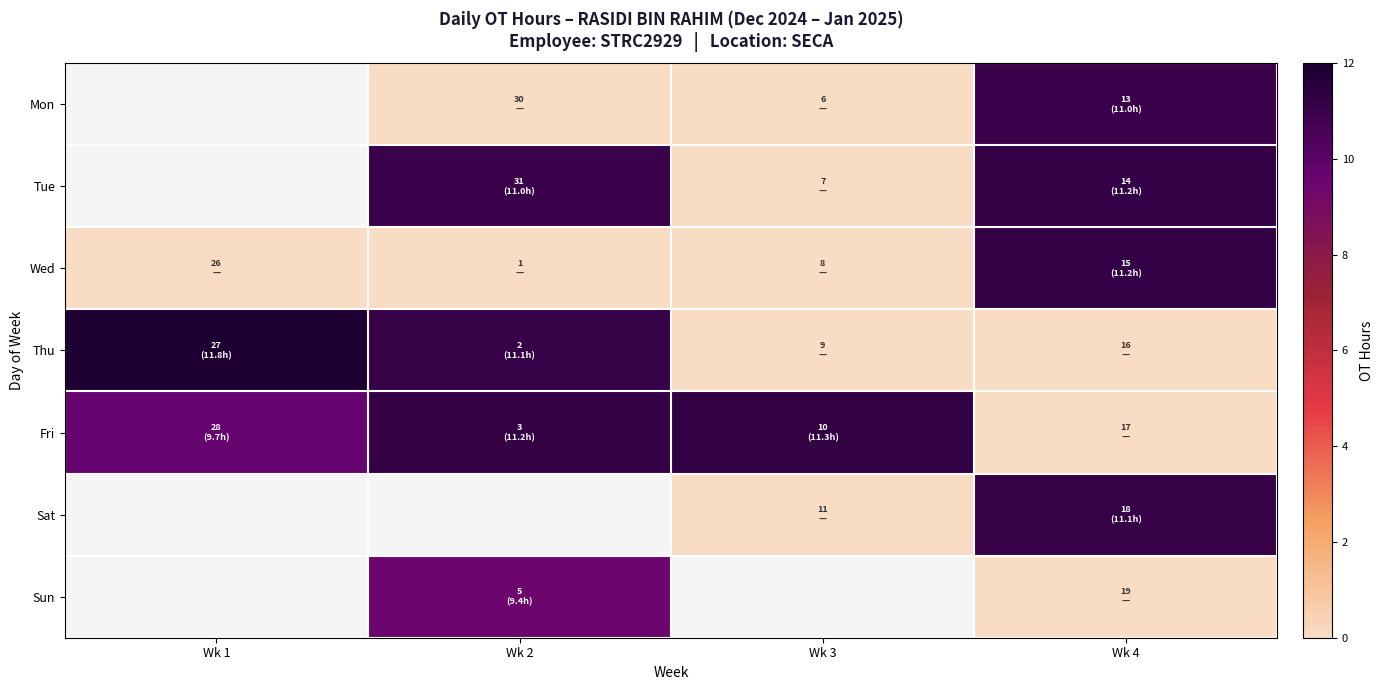

At Wk 3, list the series in order from smallest to largest.

Mon, Tue, Wed, Thu, Sat, Fri, Sun